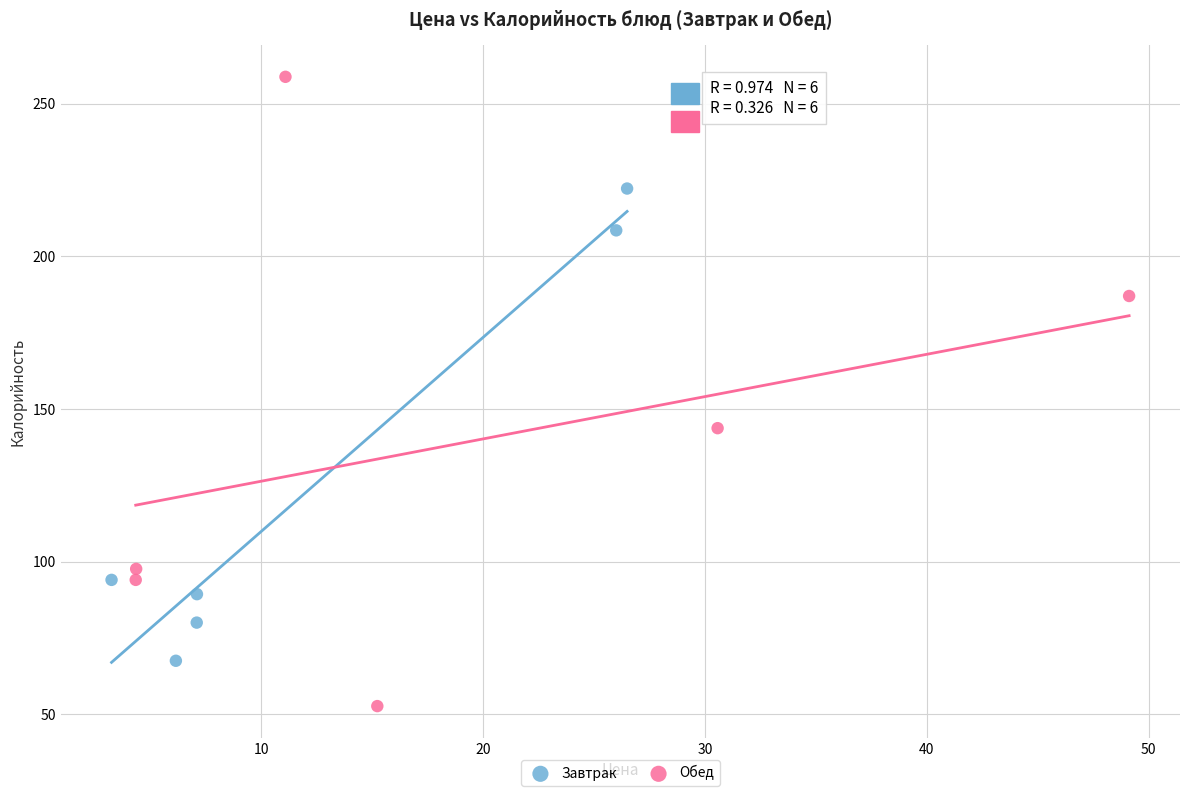

Which series reaches the minimum Y coordinate?

Обед